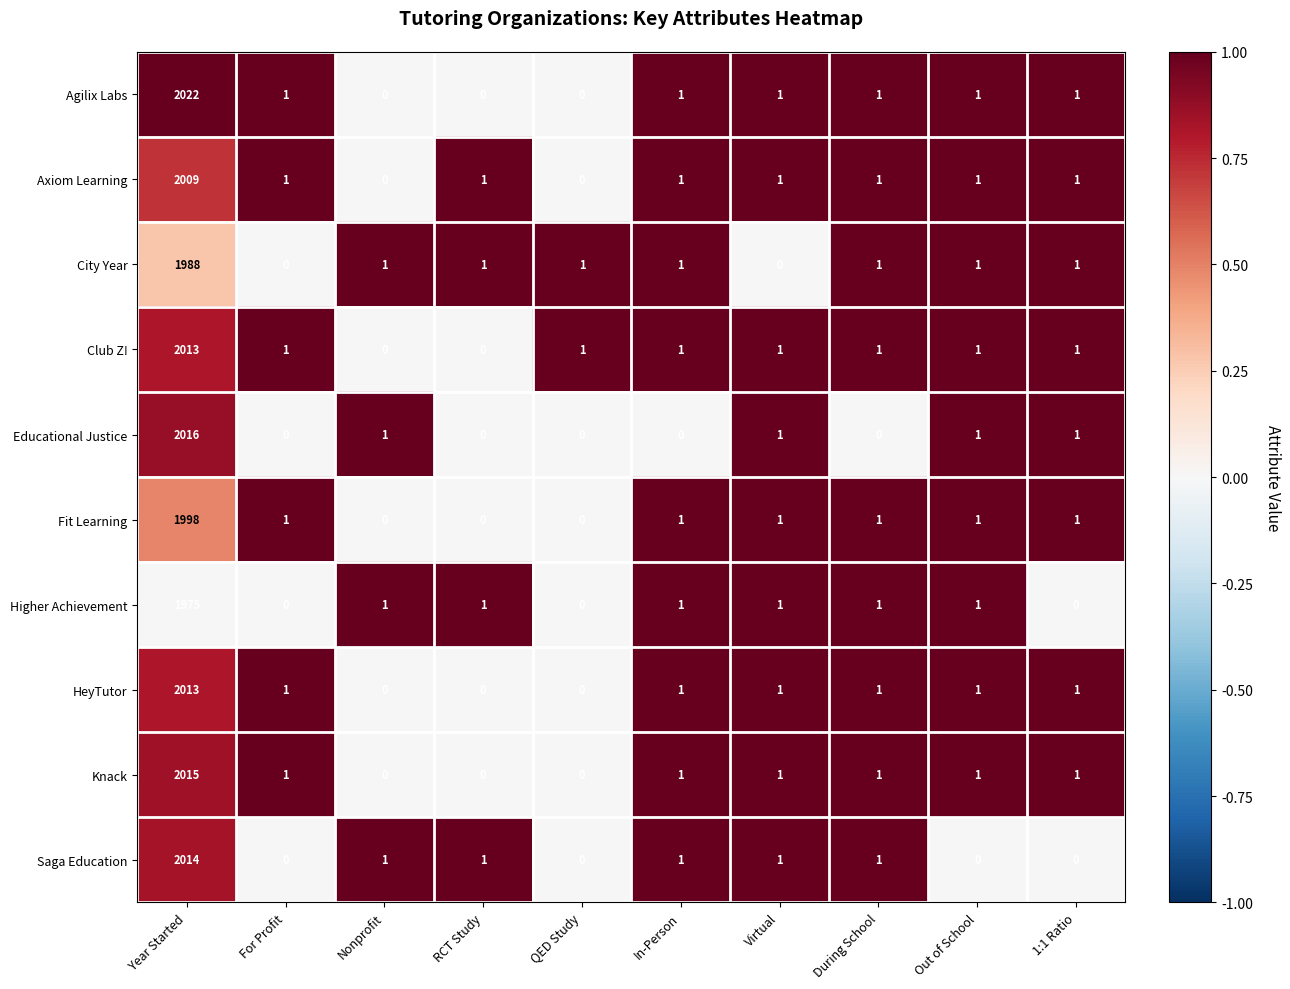

Where does the HeyTutor series first go above 1?

Year Started